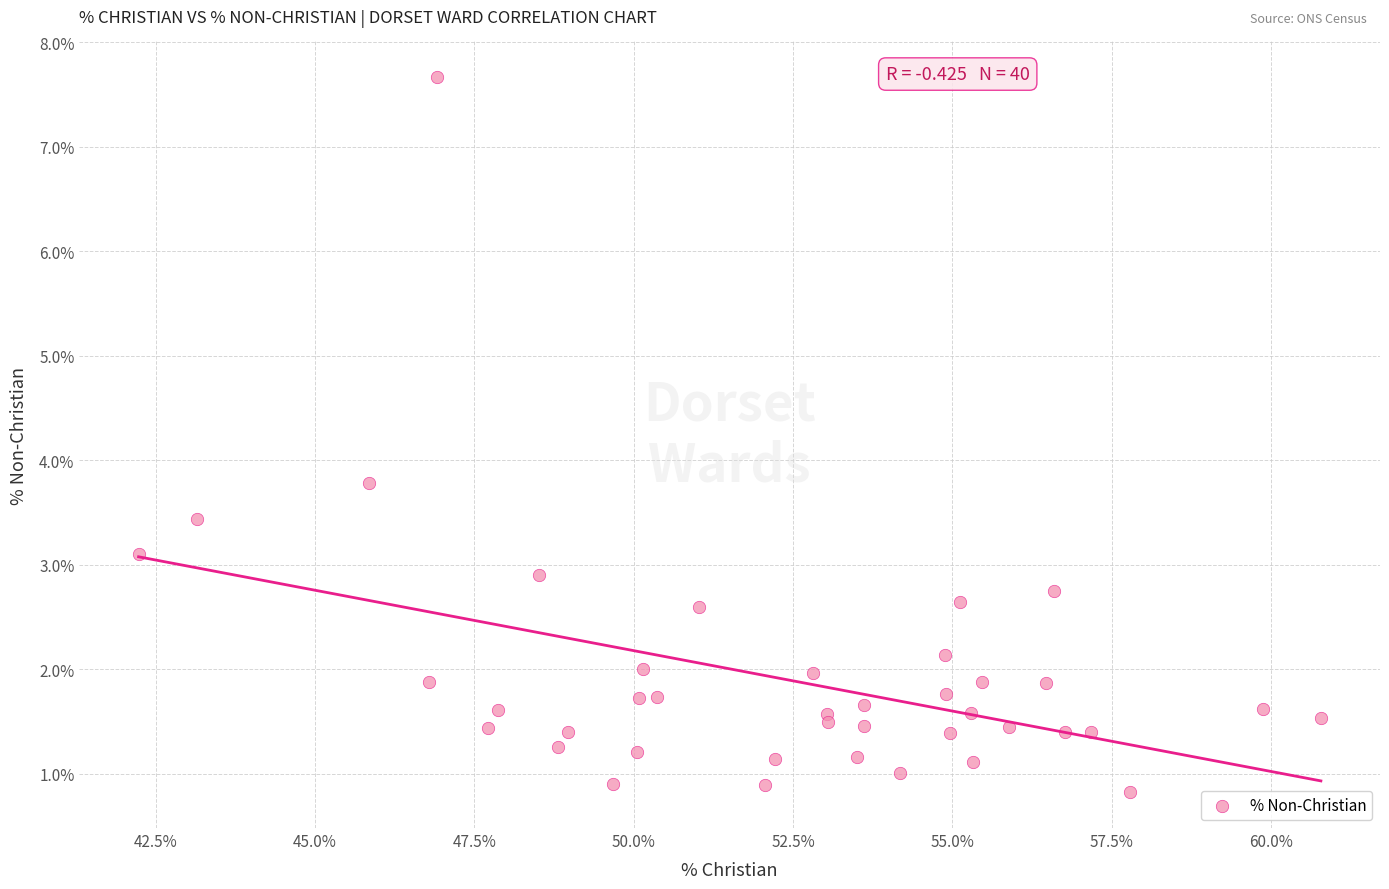

What Y value in the scatter plot is closest to 4?

3.8